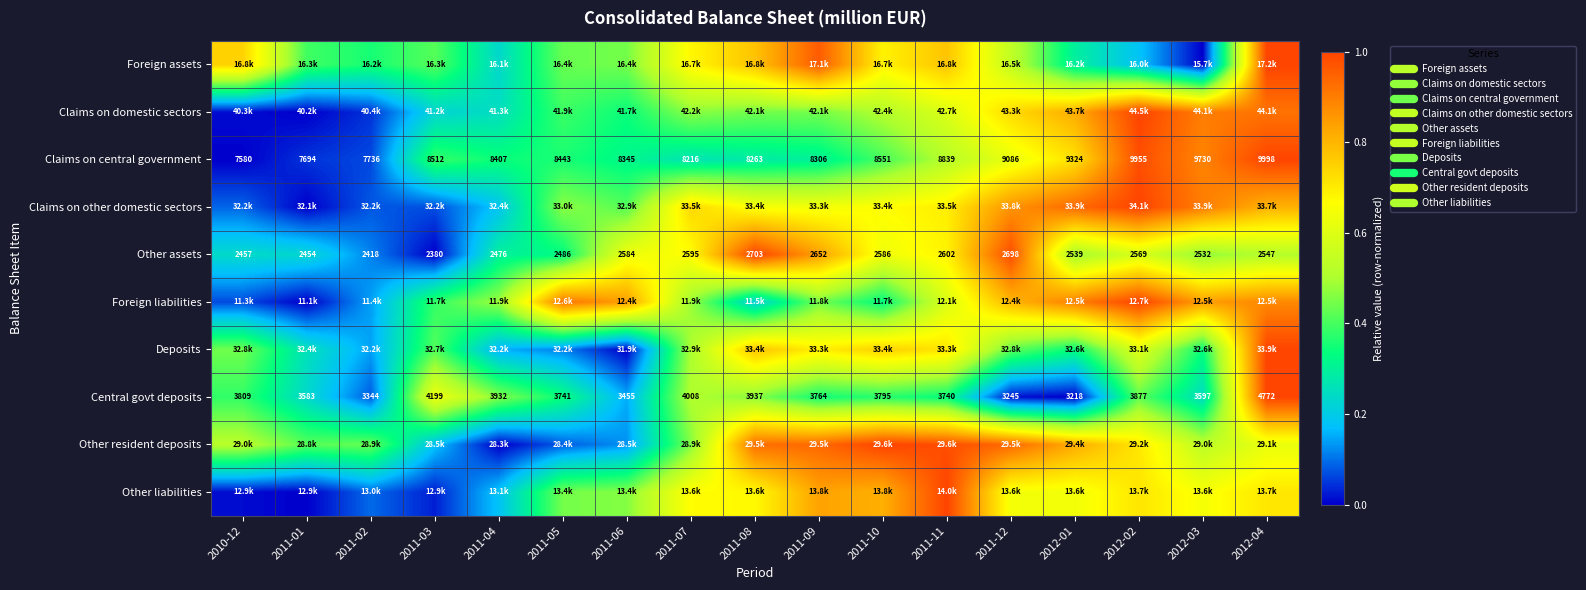

True or false: Central govt deposits has a value of 0.0 at 2011-02.

False